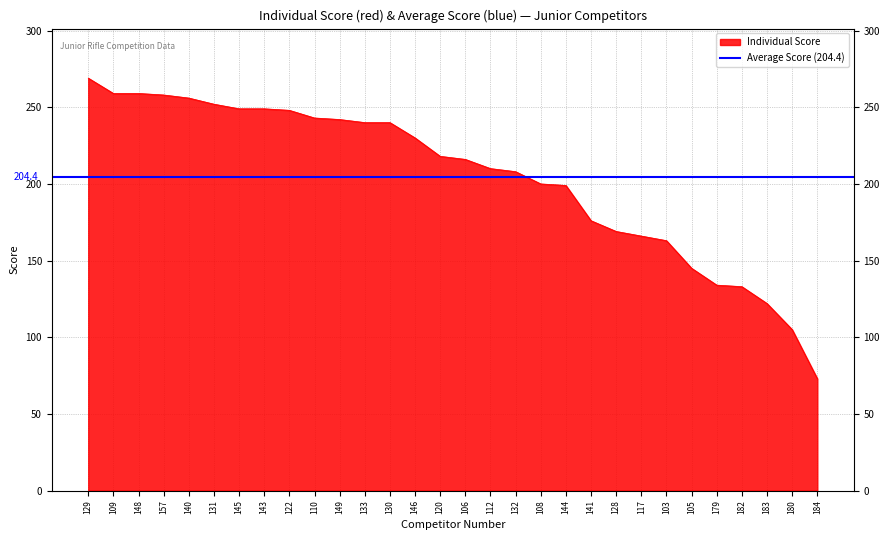

What is the sum of the values at 180 and 184?

178